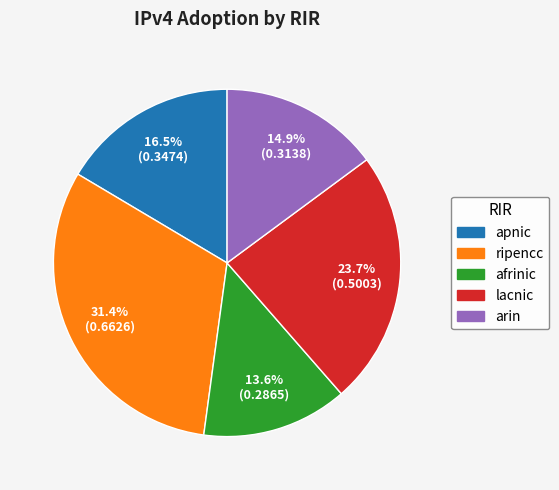

Combined, do ripencc and arin account for over 50%?

No